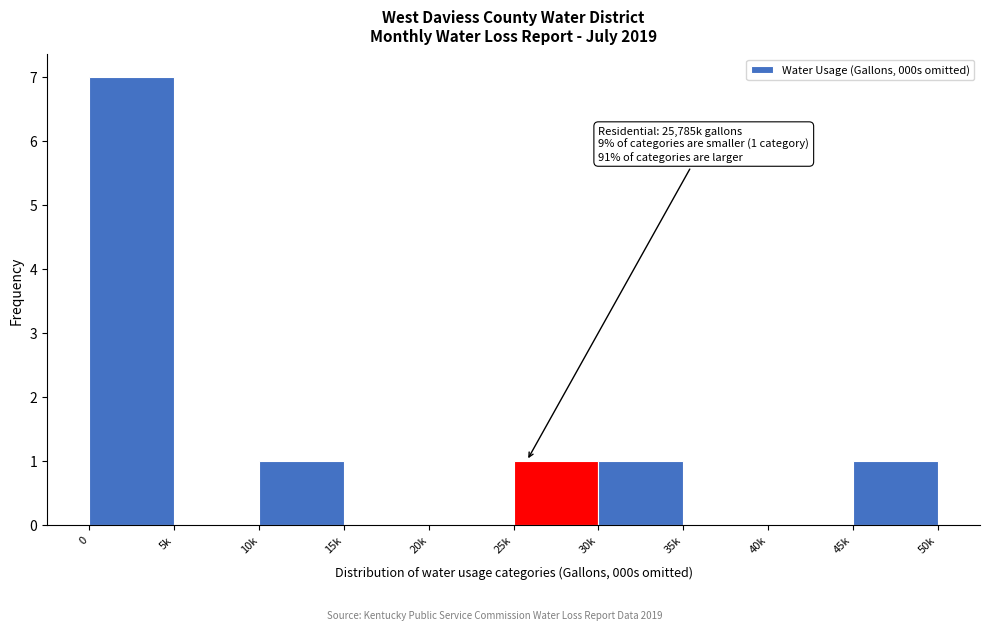

Reading right to left, extract all data points from this chart.

45k=1	40k=0	35k=0	30k=1	25k=1	20k=0	15k=0	10k=1	5k=0	0=7